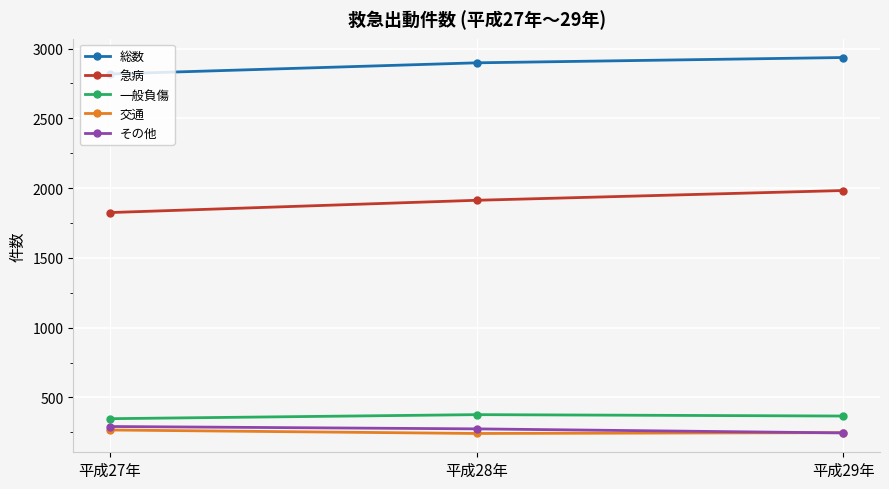

What is the minimum value for 交通?

242